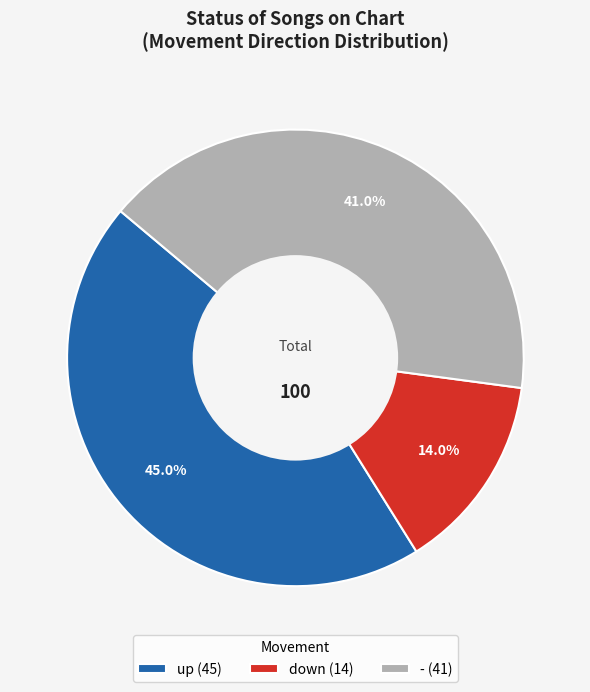

How many slices are in this pie chart?

3